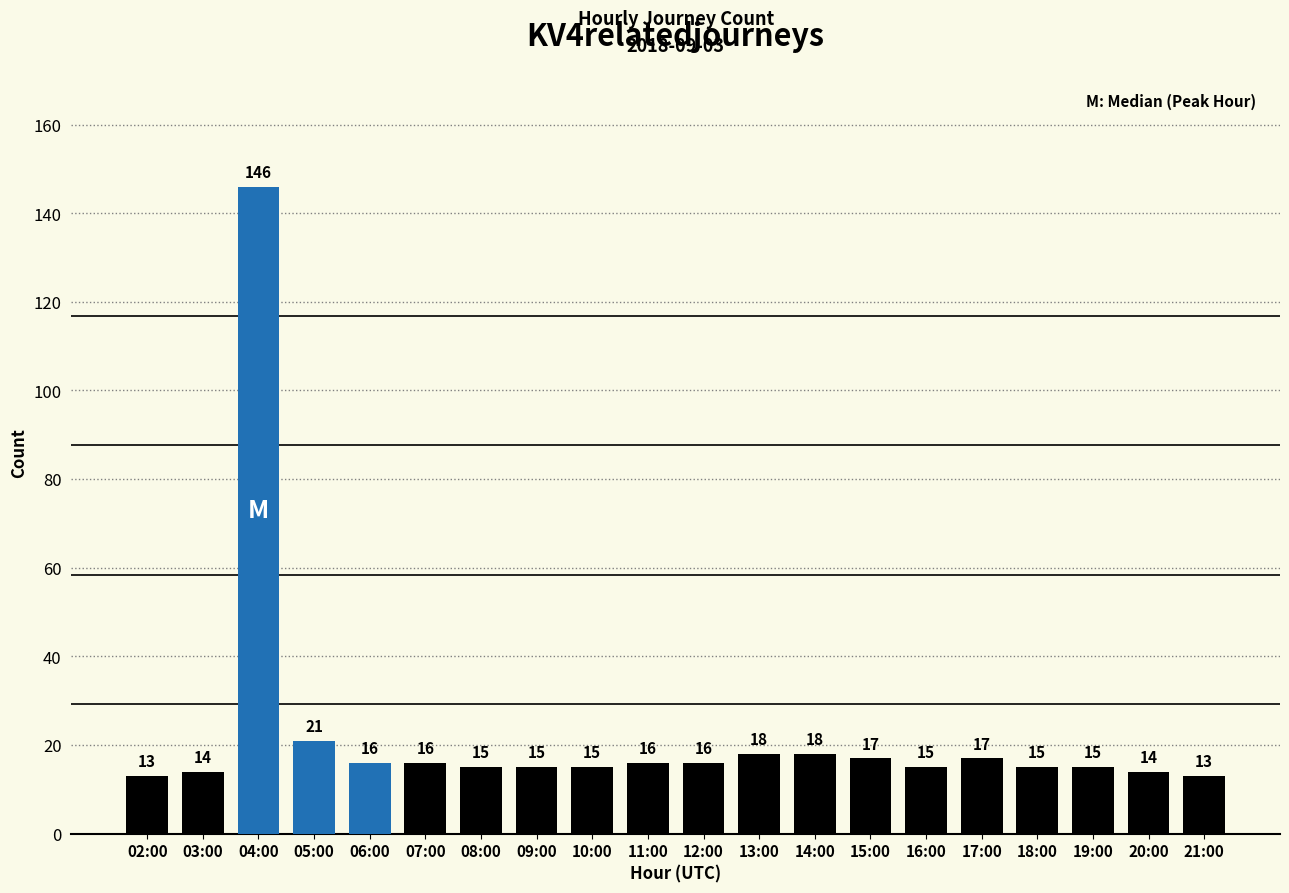

At which label is the value closest to 79?

05:00